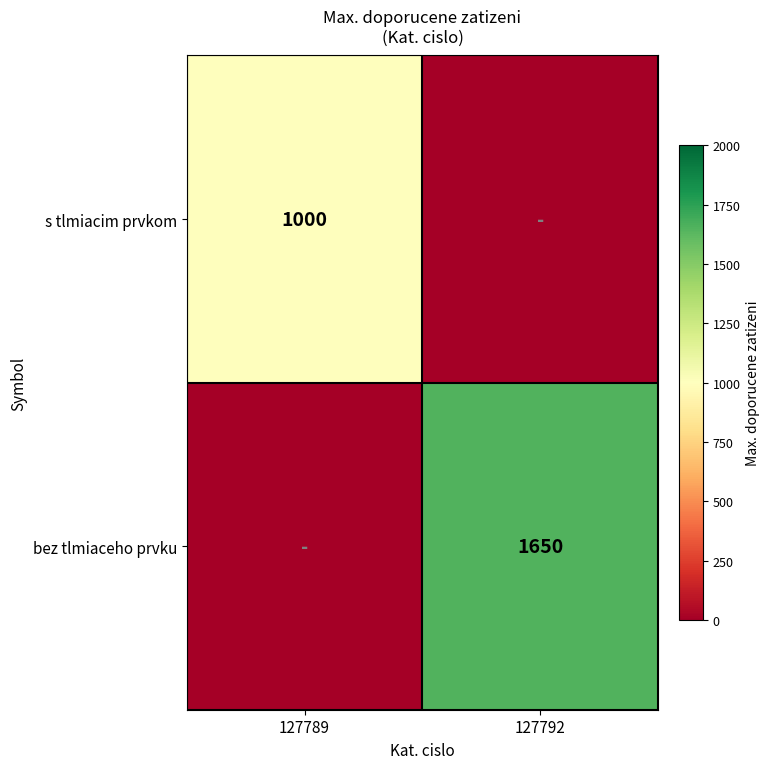

True or false: bez tlmiaceho prvku has a value of 955 at 127792.

False